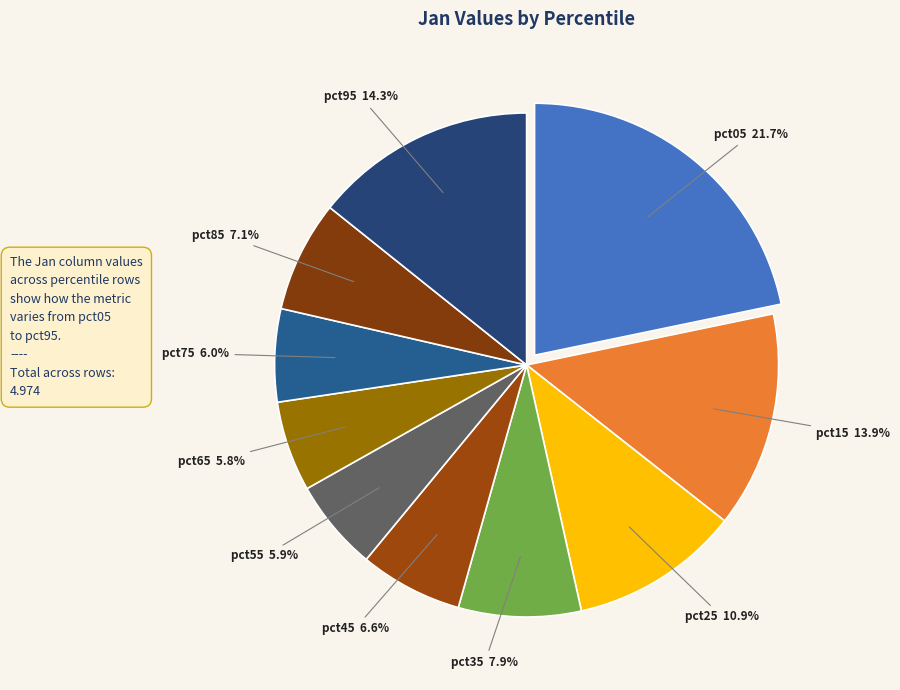

Which has a higher value, pct45 or pct95?

pct95